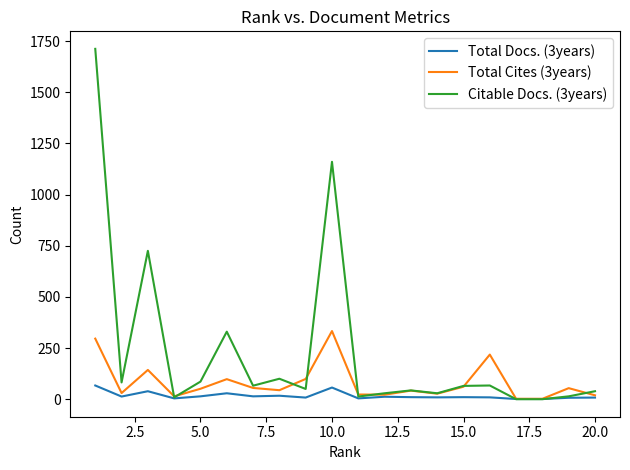

What are all the series names shown in the legend?

Total Docs. (3years), Total Cites (3years), Citable Docs. (3years)